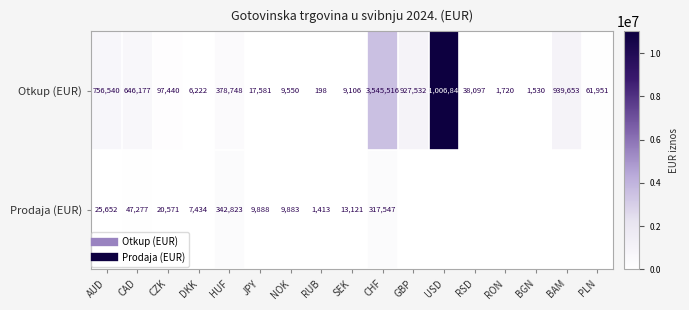

Between CZK and JPY, which is larger?

CZK